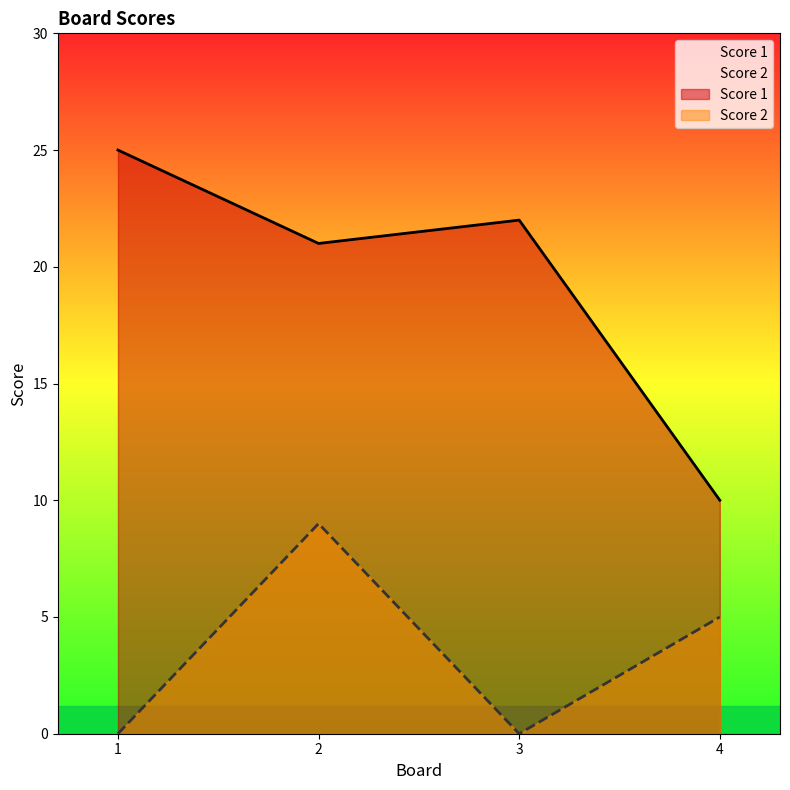

What are all the series names shown in the legend?

Score 1, Score 2